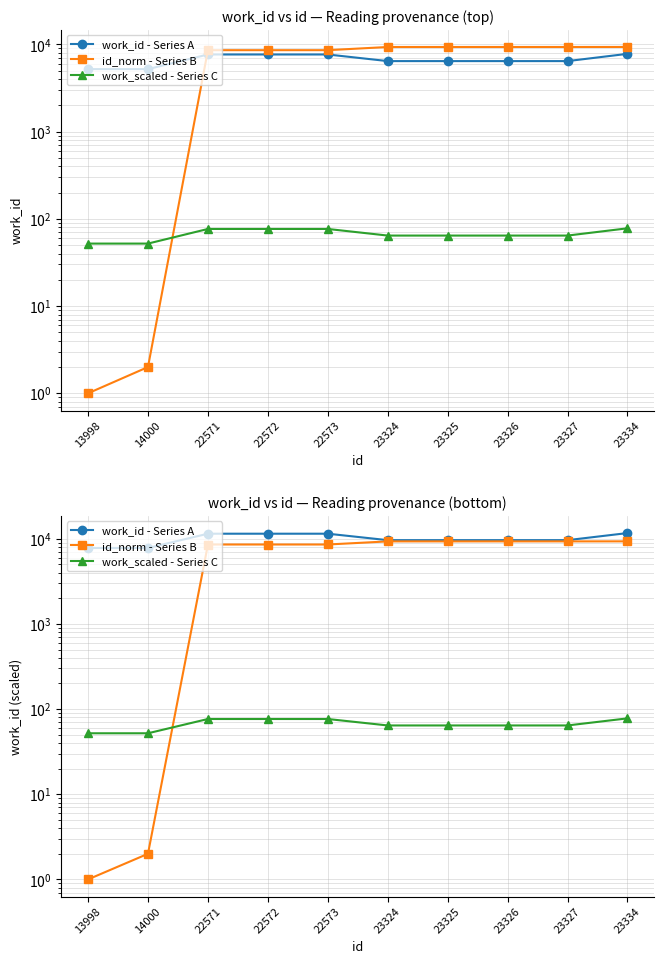

The id_norm - Series B series shows 8575.0 at 22573. True or false?

True